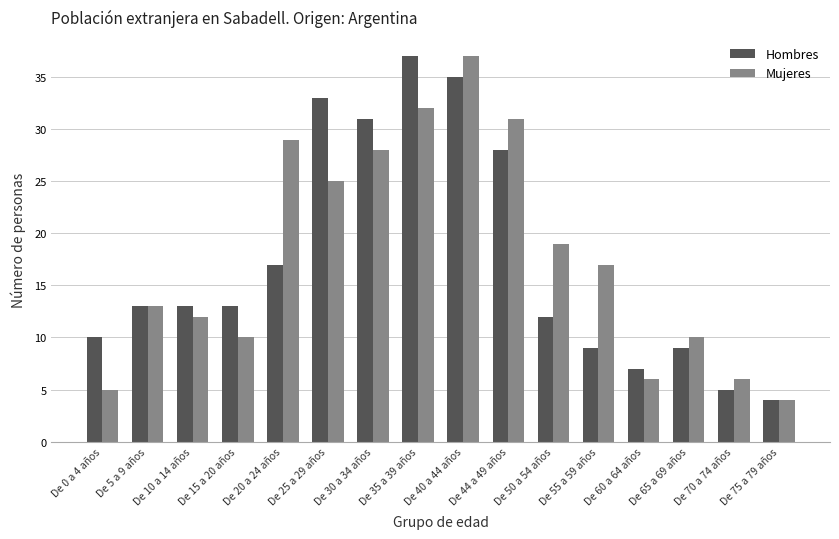

How many groups of bars are there?

16